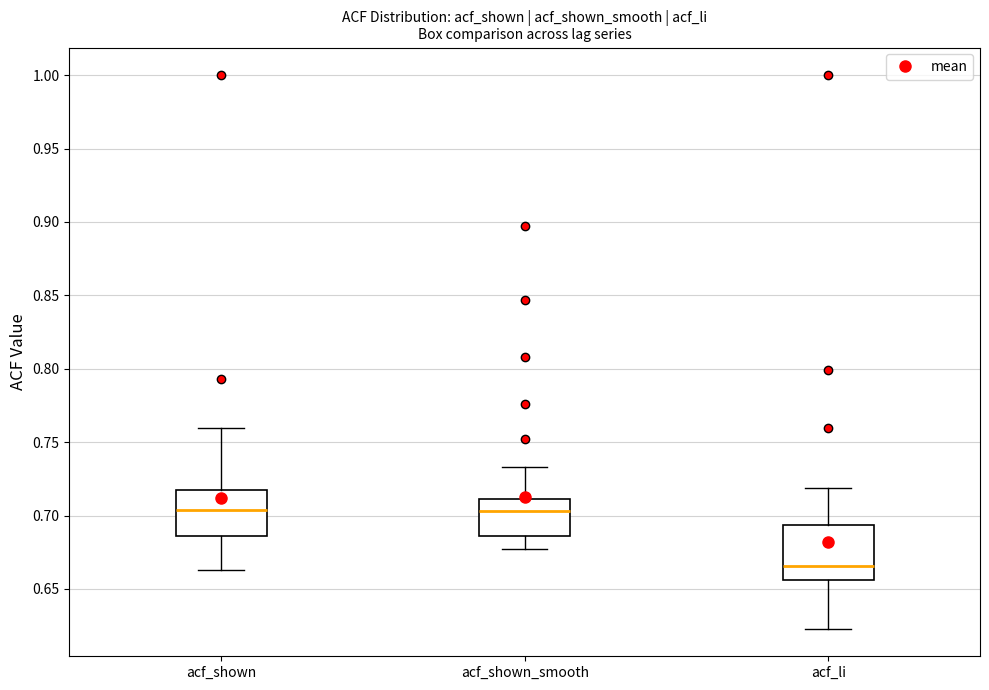

Reading left to right, read every box against the y-axis: the position of its median line, the range the box covers, and the ends of its whiskers. The values are not printed on the chart, so give them approximately, as read against the axis.

acf_shown: median 0.705, box 0.685 to 0.720, whiskers 0.665 to 0.760
acf_shown_smooth: median 0.705, box 0.685 to 0.710, whiskers 0.675 to 0.735
acf_li: median 0.665, box 0.655 to 0.695, whiskers 0.625 to 0.720